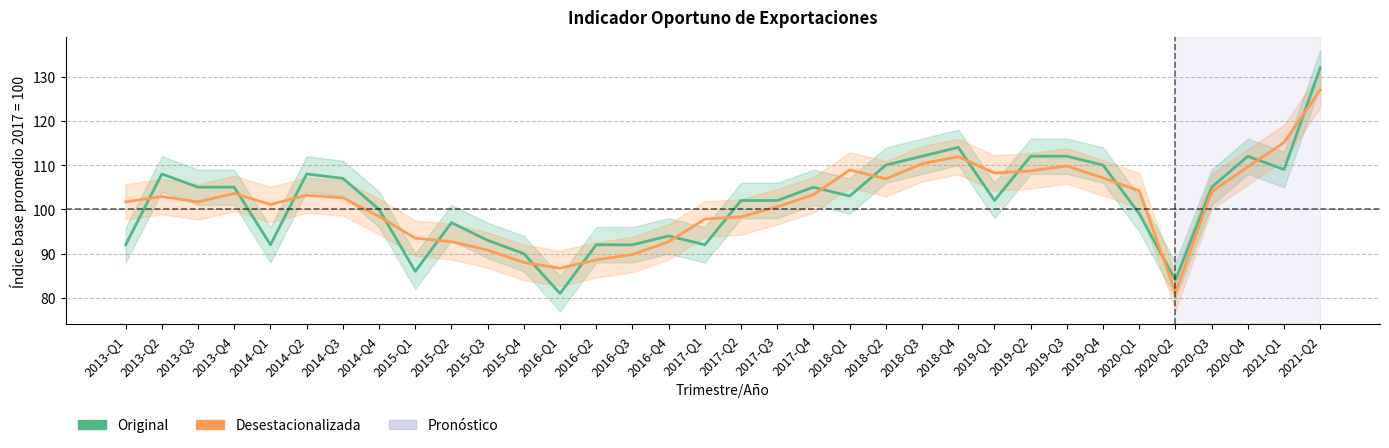

Is it true that Original equals 102.0 at 2019-Q1?

True